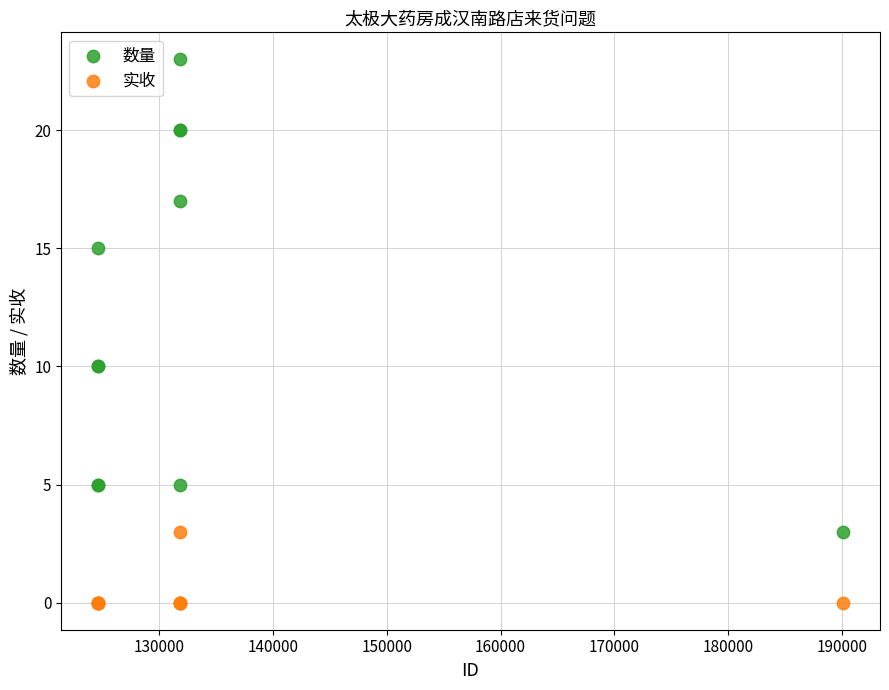

What are all the series names shown in the legend?

数量, 实收